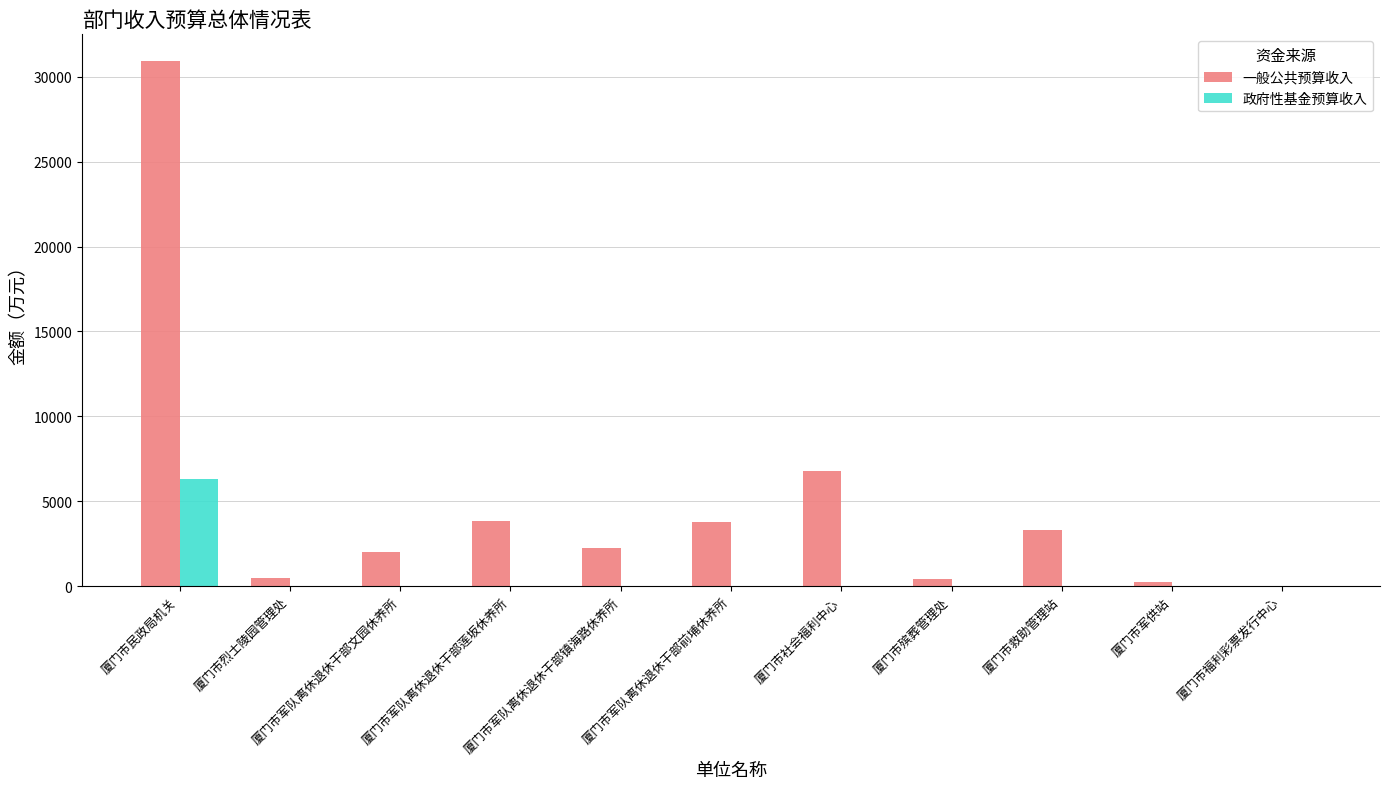

What is the sum of all 一般公共预算收入 values?

53956.7